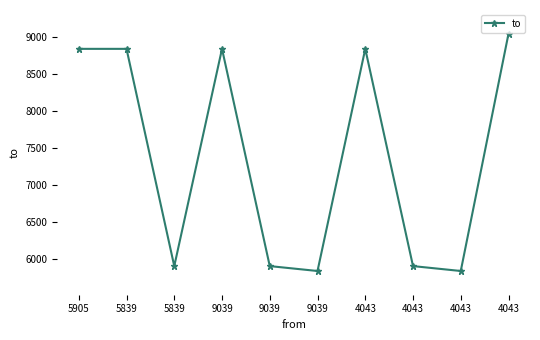

How many data points are less than 8835?

5